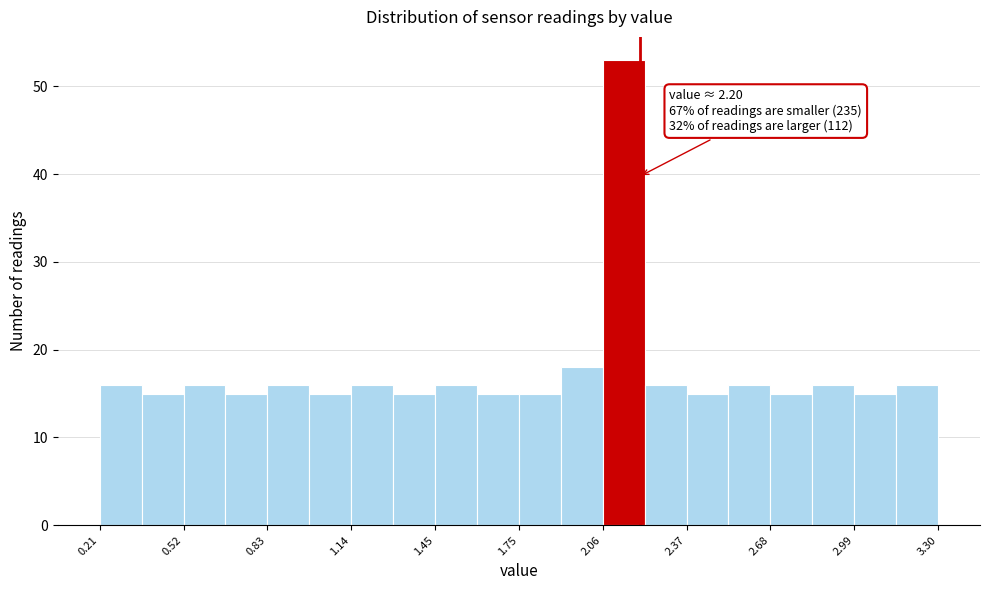

Around what value on the x-axis is the tallest bar? Give the approximate position of its centre, as read against the axis.

2.15